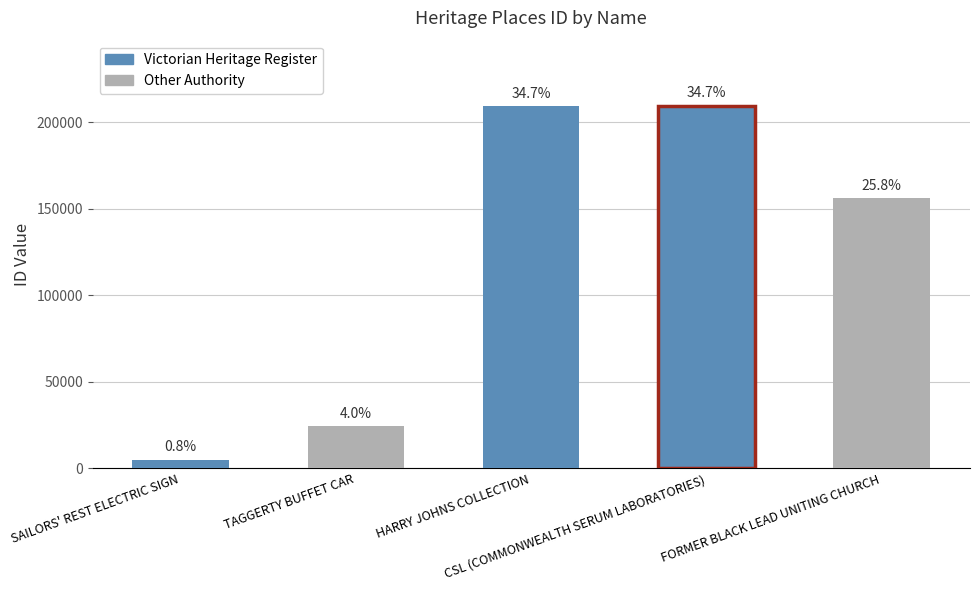

How many bars are there in total?

5